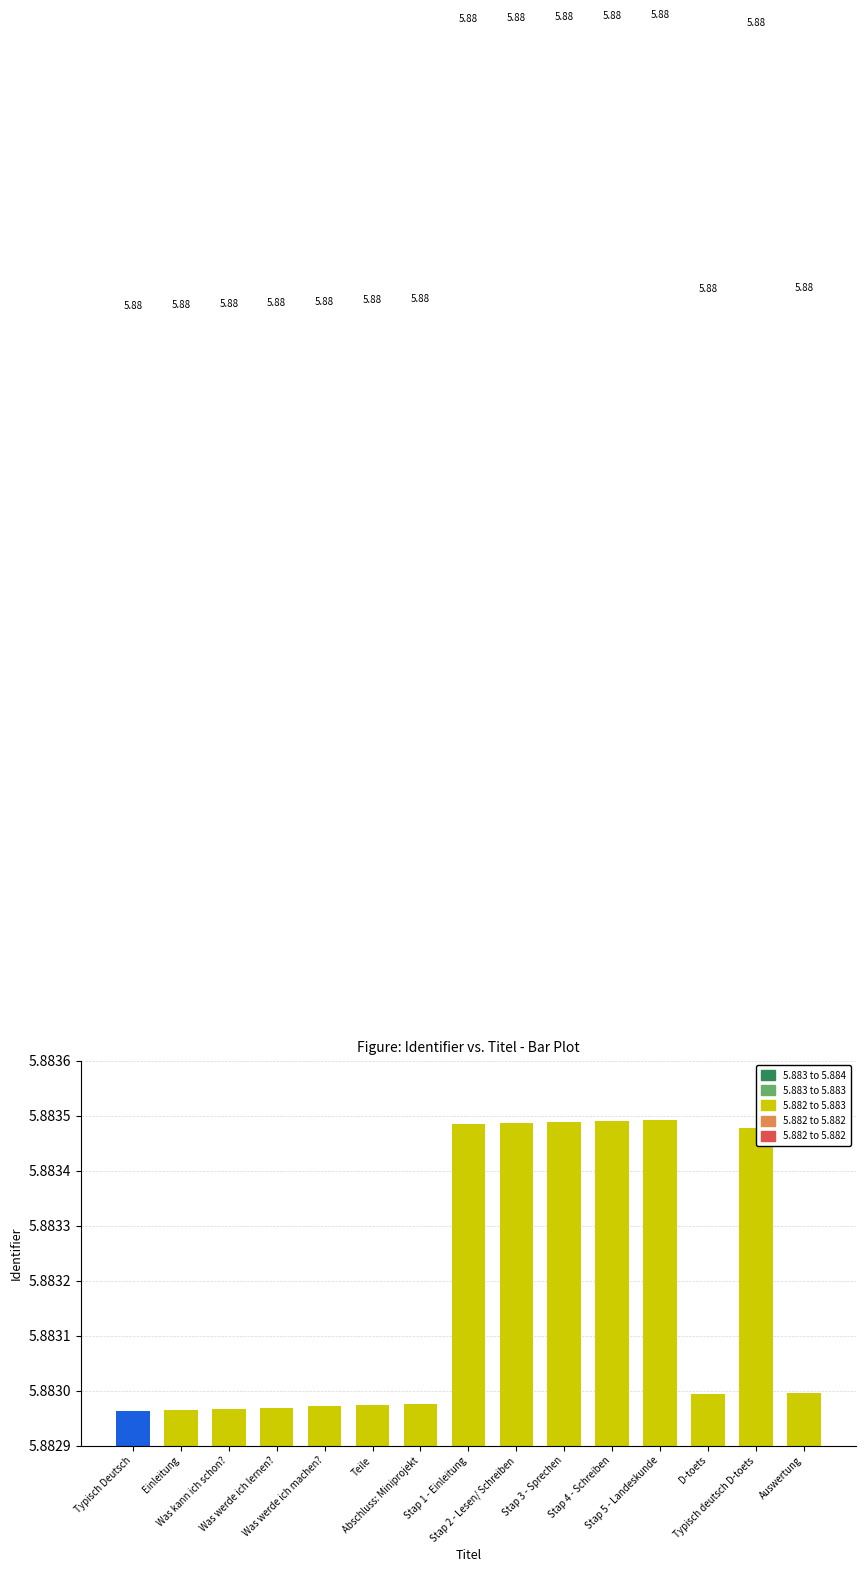

What is the average value?

5.9